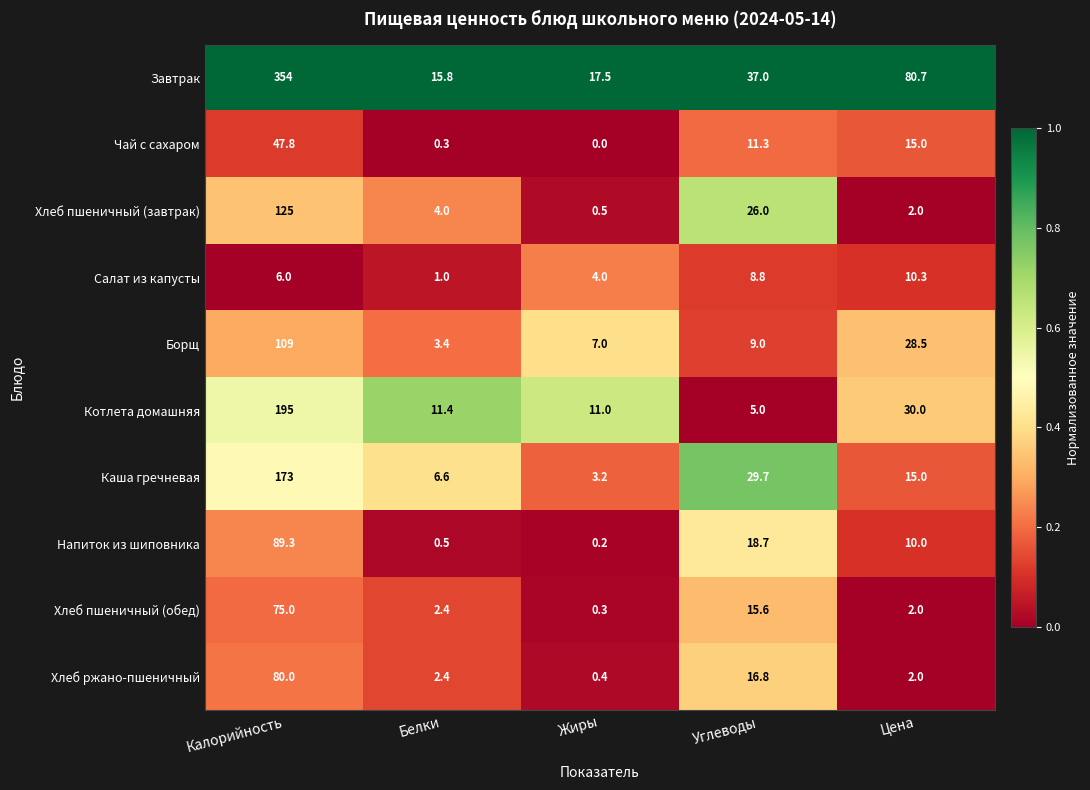

What is the difference between the maximum and minimum values in the Хлеб пшеничный (завтрак) series?

124.5